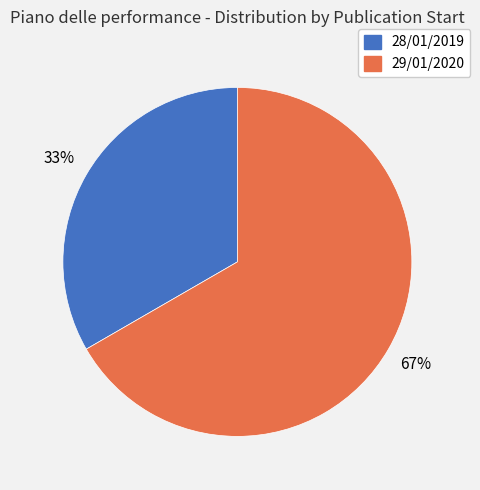

What is the ratio of the value at 29/01/2020 to the value at 28/01/2019?

2.0